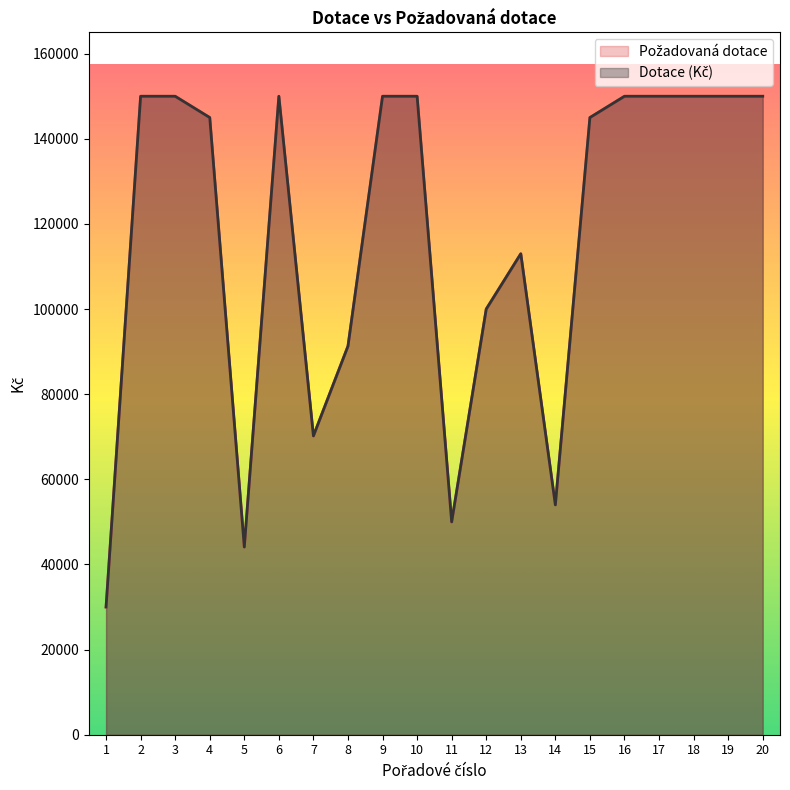

Between 10 and 9, which is larger?

10